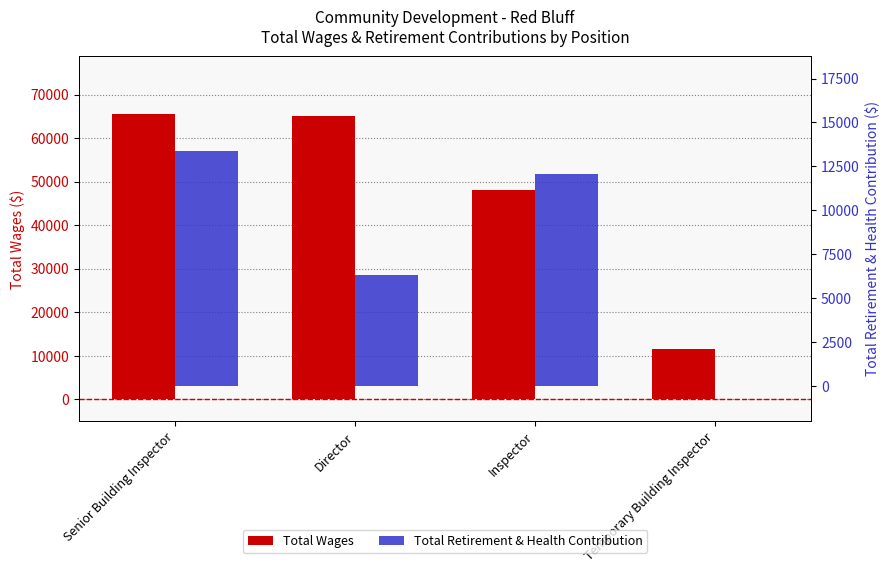

Rank the series by their maximum value, from highest to lowest.

Total Wages, Total Retirement & Health Contribution